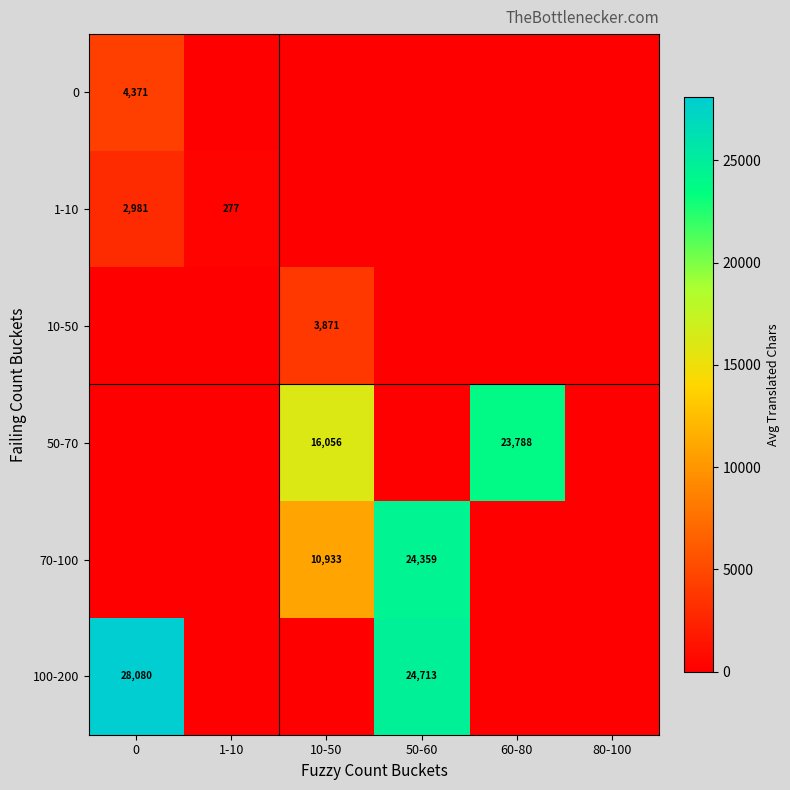

True or false: 1-10 has a value of 414 at 1-10.

False